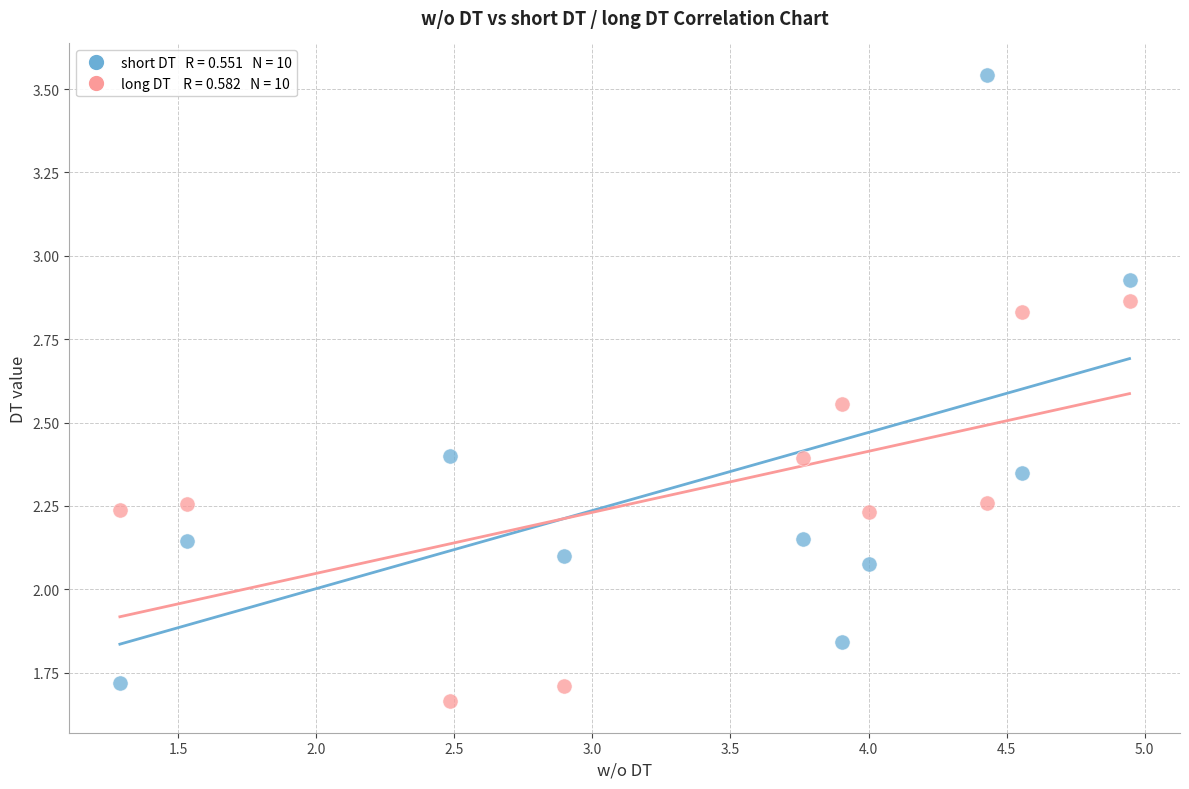

Across all data points, what is the range of X values (max minus min)?

3.7